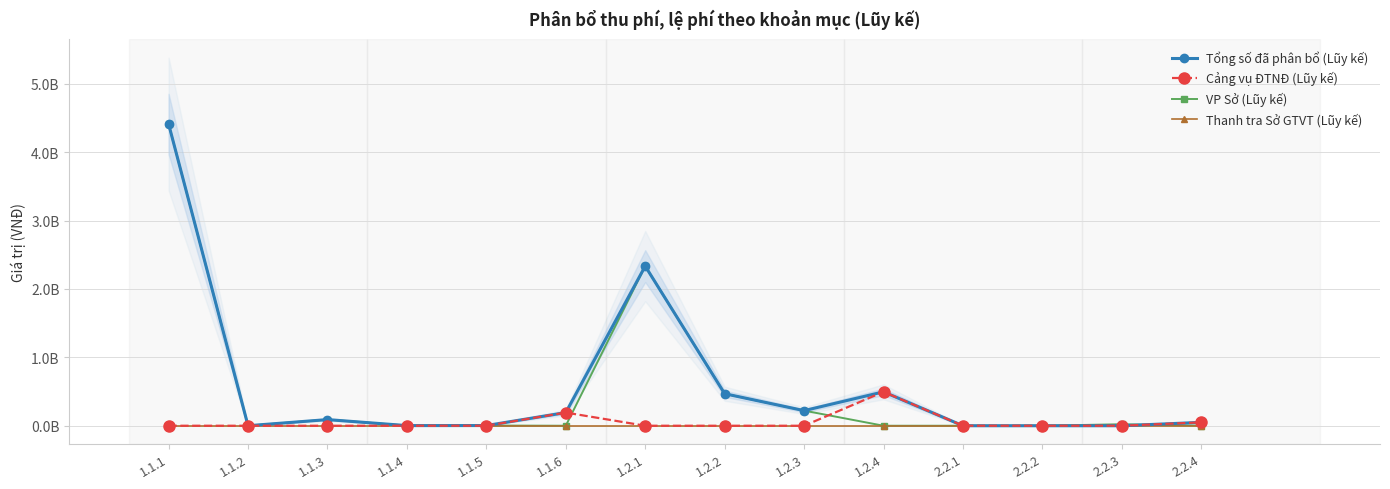

How many distinct data groups are displayed?

4